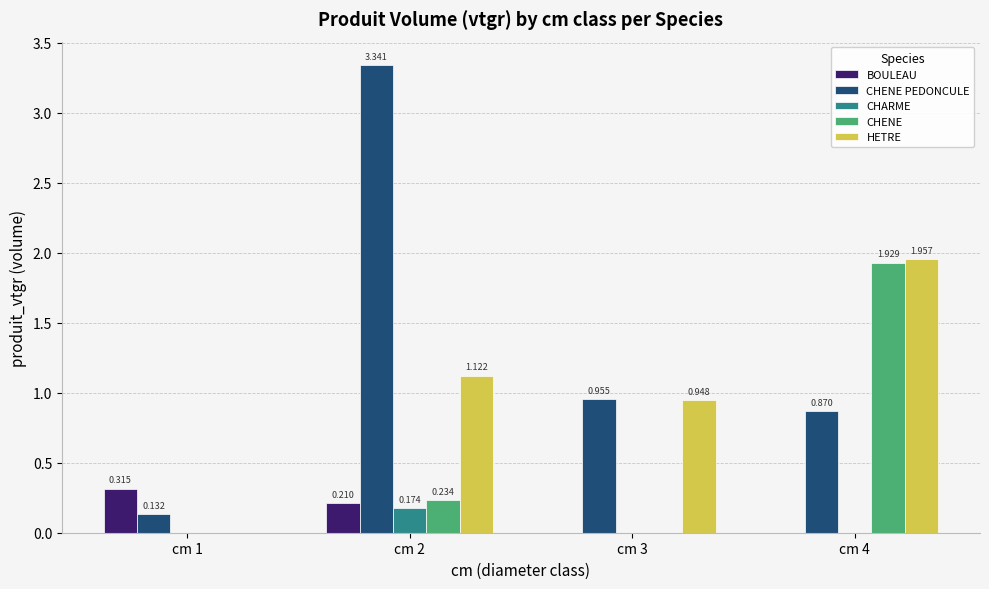

Which series has the widest spread of values?

CHENE PEDONCULE